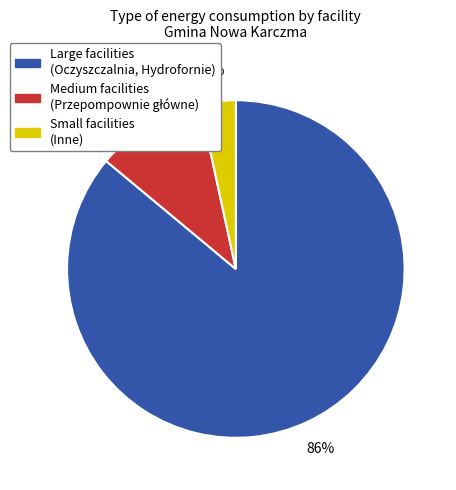

How many slices are in this pie chart?

3